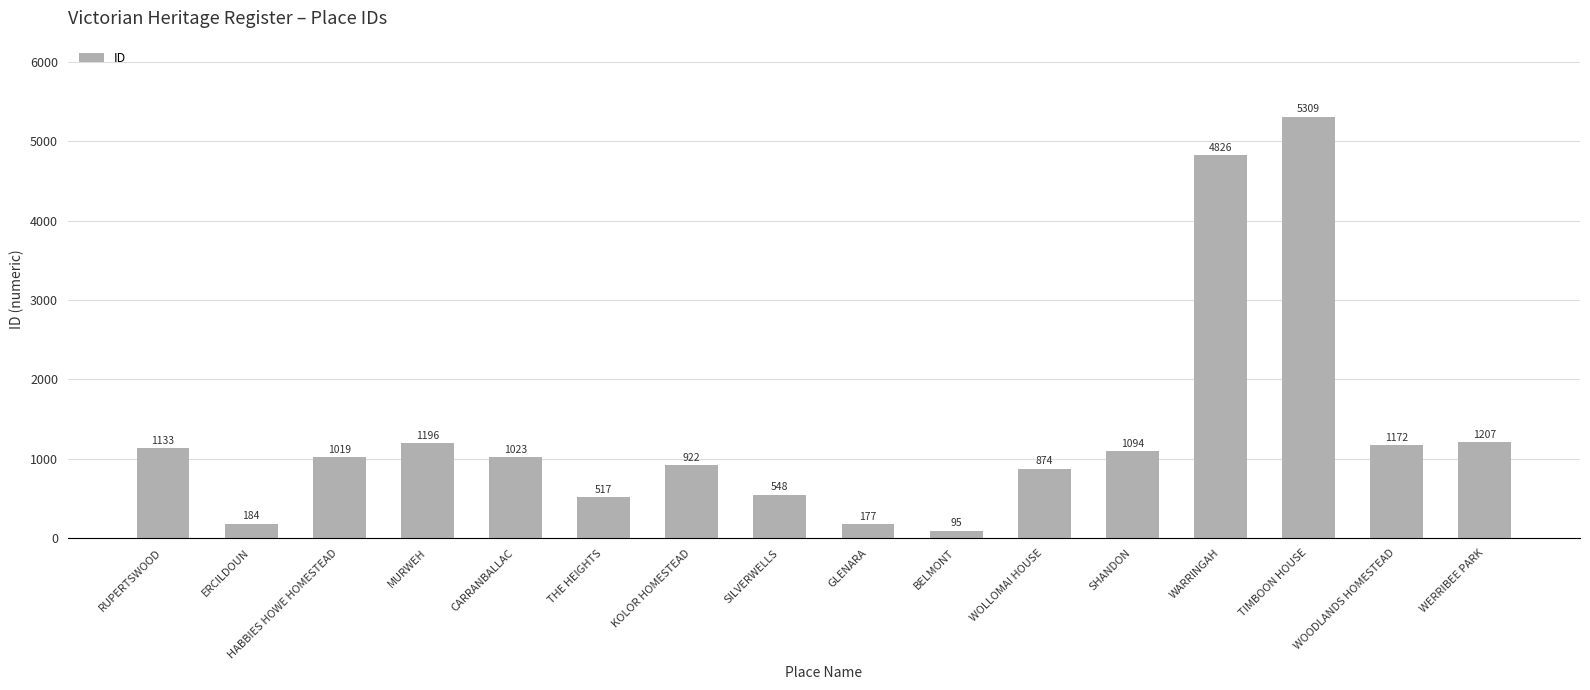

List the labels in order of value, largest first.

TIMBOON HOUSE, WARRINGAH, WERRIBEE PARK, MURWEH, WOODLANDS HOMESTEAD, RUPERTSWOOD, SHANDON, CARRANBALLAC, HABBIES HOWE HOMESTEAD, KOLOR HOMESTEAD, WOLLOMAI HOUSE, SILVERWELLS, THE HEIGHTS, ERCILDOUN, GLENARA, BELMONT